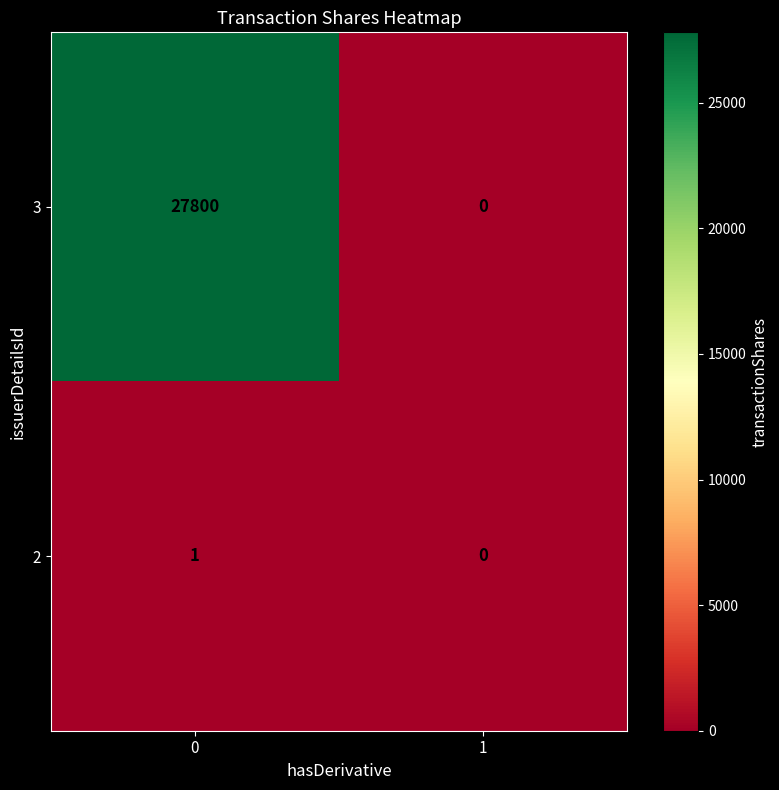

What is the difference between the maximum and minimum values in the 3 series?

27800